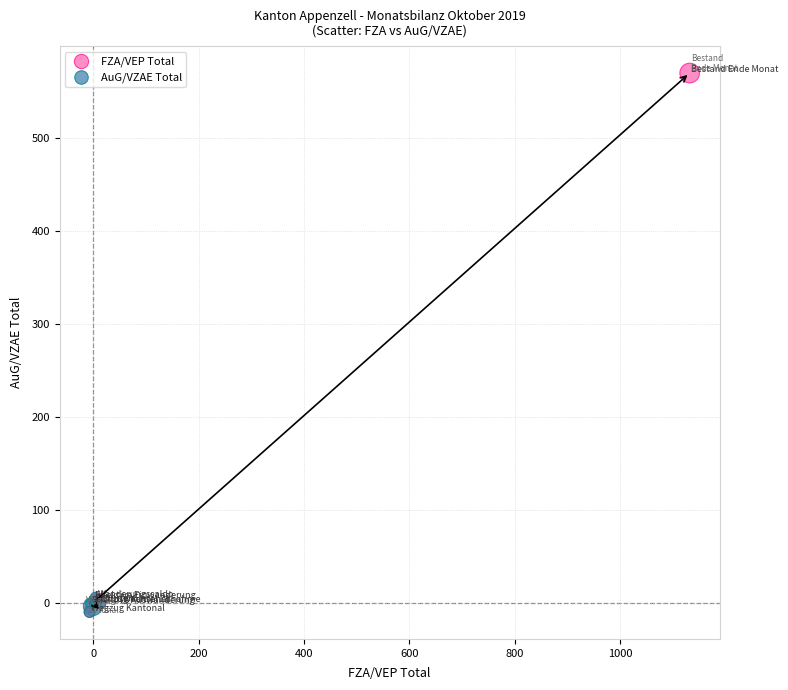

Which series reaches the maximum Y coordinate?

FZA/VEP Total